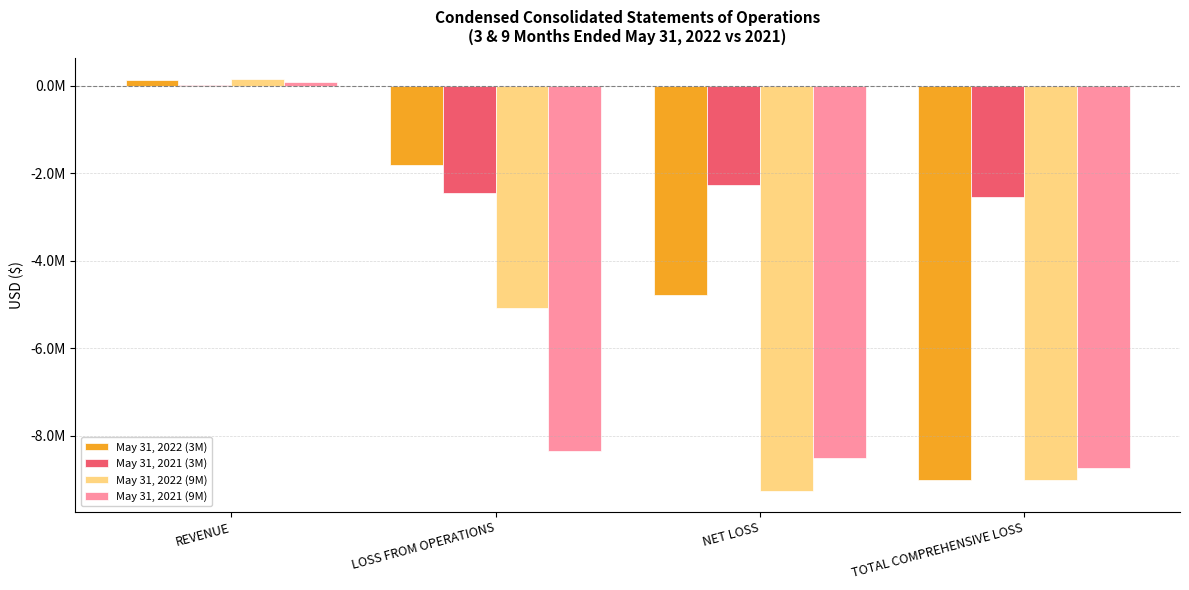

What are all the series names shown in the legend?

May 31, 2022 (3M), May 31, 2021 (3M), May 31, 2022 (9M), May 31, 2021 (9M)